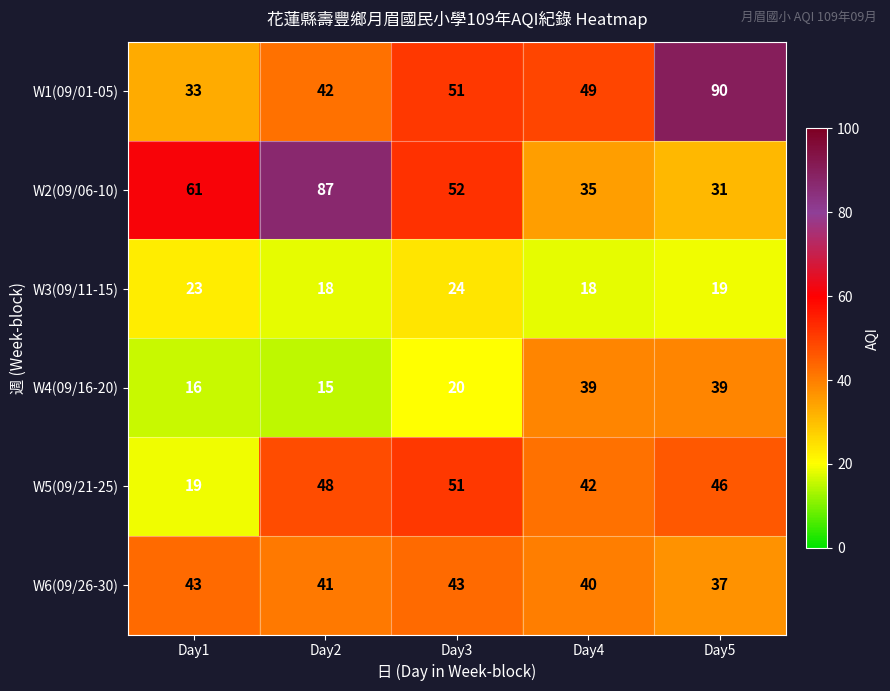

Which series changed the most between Day1 and Day5?

W1(09/01-05)